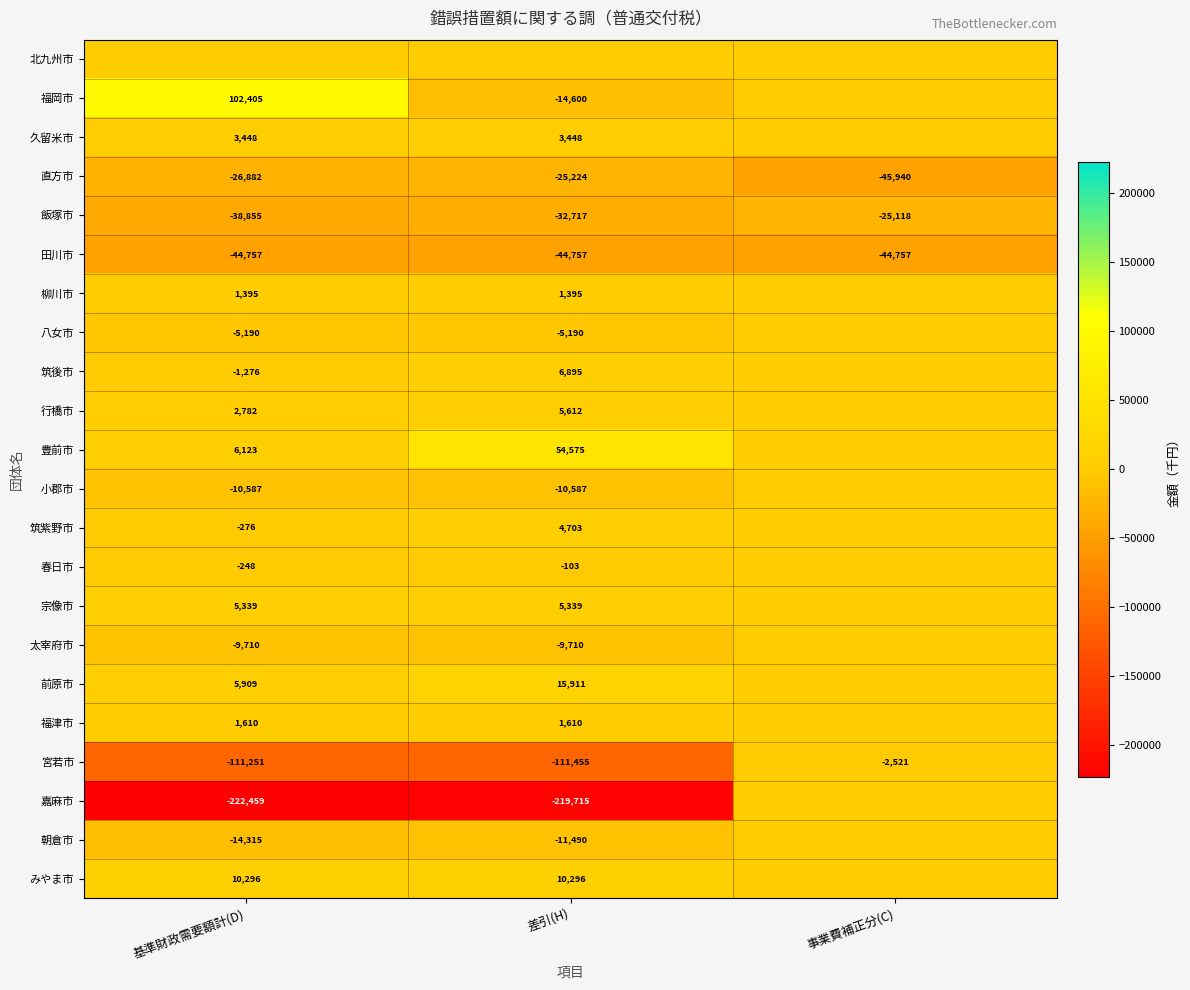

Which has a higher value, 事業費補正分(C) or 差引(H)?

事業費補正分(C)